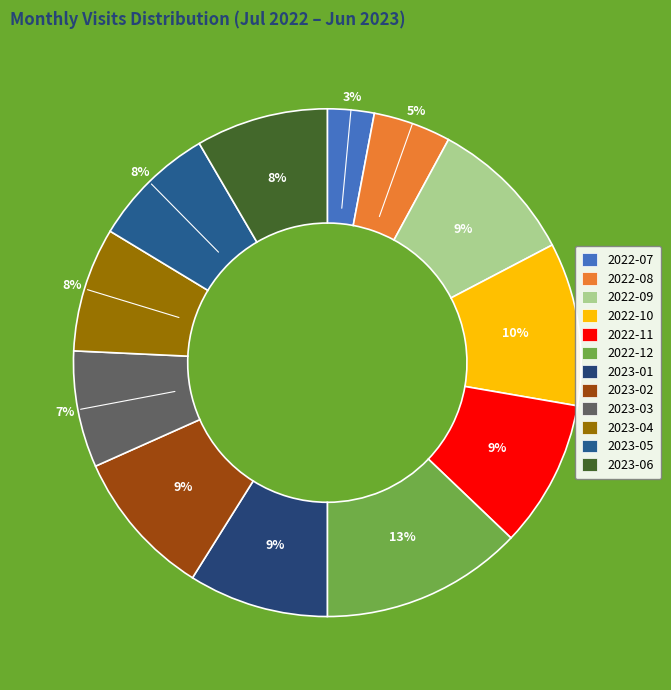

Is it true that 2022-09 is 9% of the pie?

True